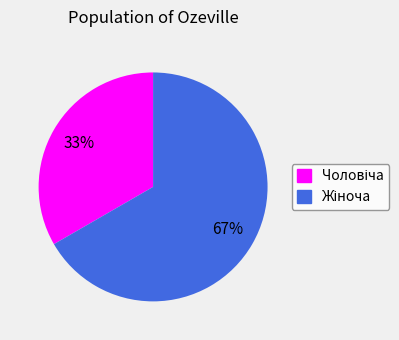

Is there any slice that represents more than half of the pie?

Yes